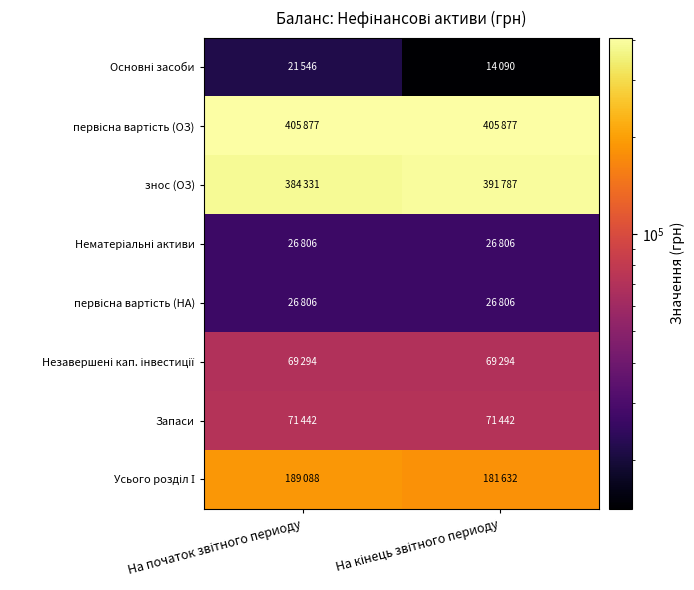

At which category does the chart reach its minimum across all series?

На кінець звітного периоду